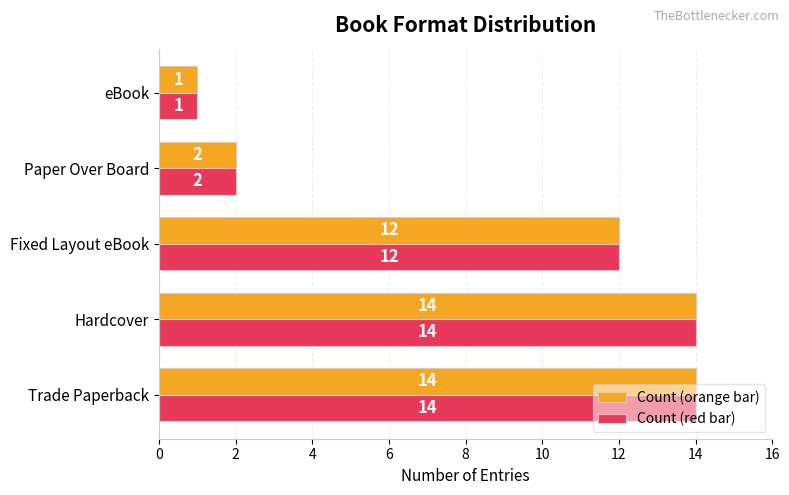

How many distinct data groups are displayed?

2